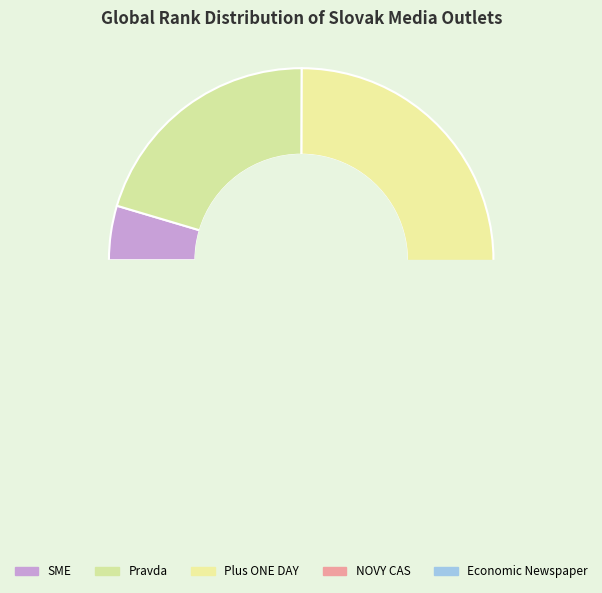

The Plus ONE DAY slice represents 46% of the pie. True or false?

False